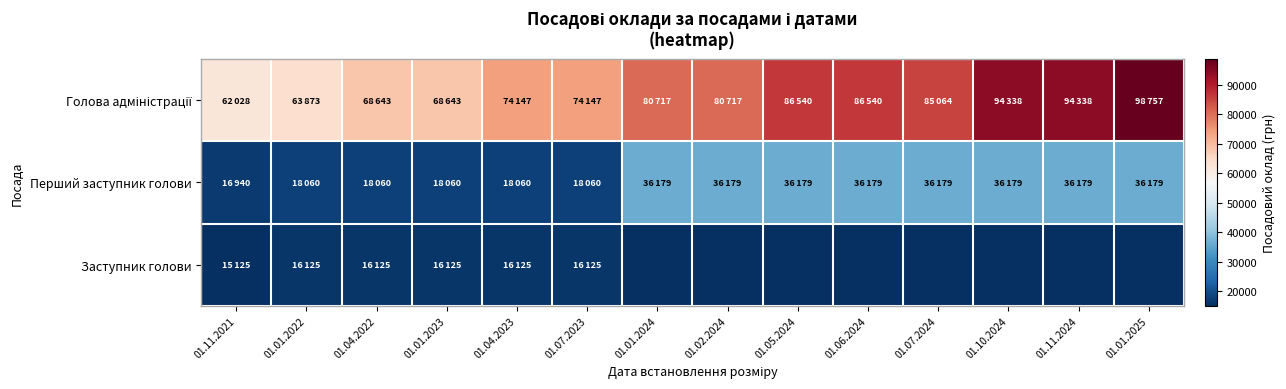

Which category has the highest value across all series?

01.01.2025